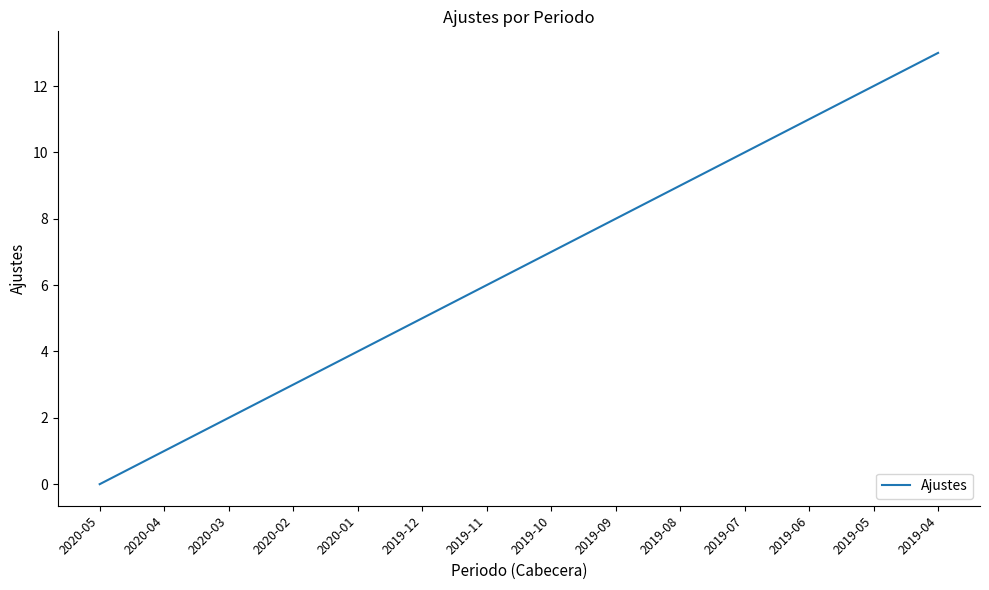

What is the change in value from 2019-12 to 2019-06?

+6